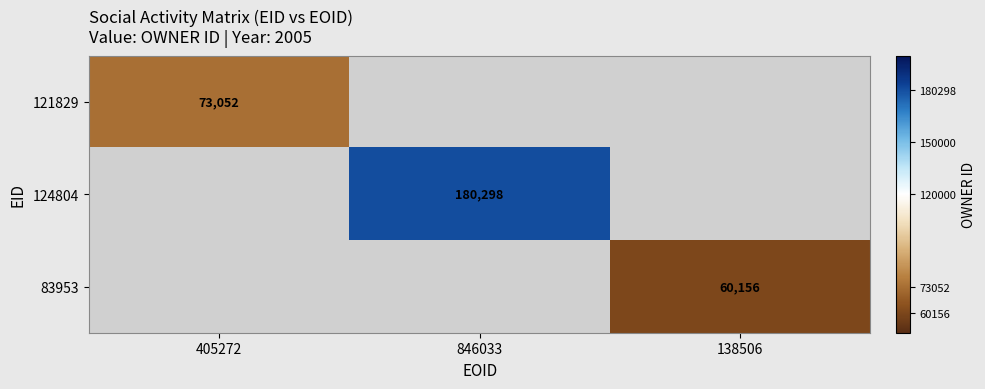

The value of 83953 at 138506 is 60156. True or false?

True